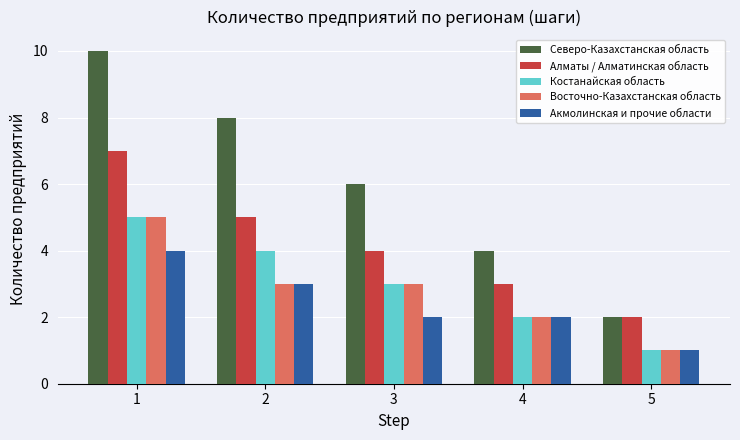

List the labels in order of Костанайская область value, largest first.

1, 2, 3, 4, 5